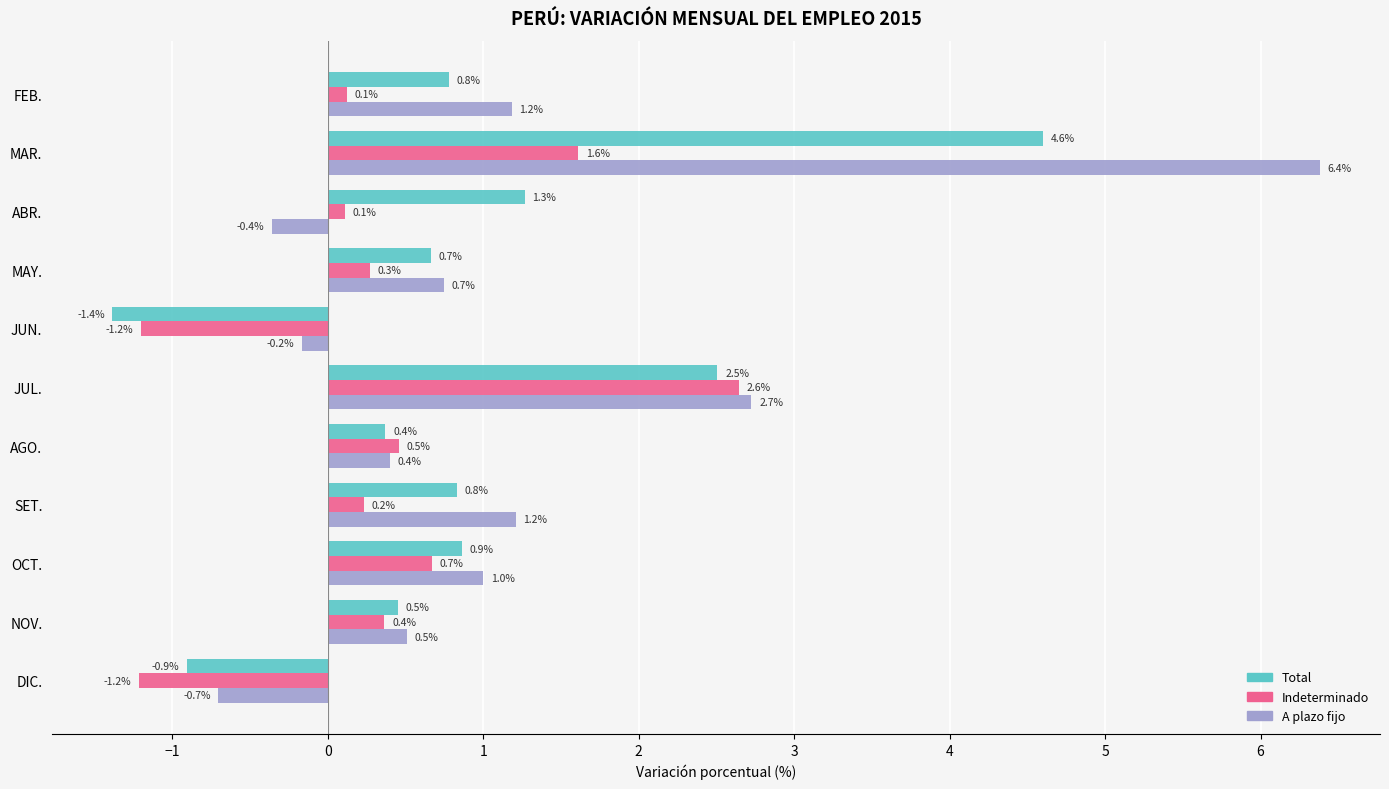

What is the average value of the Indeterminado series?

0.4